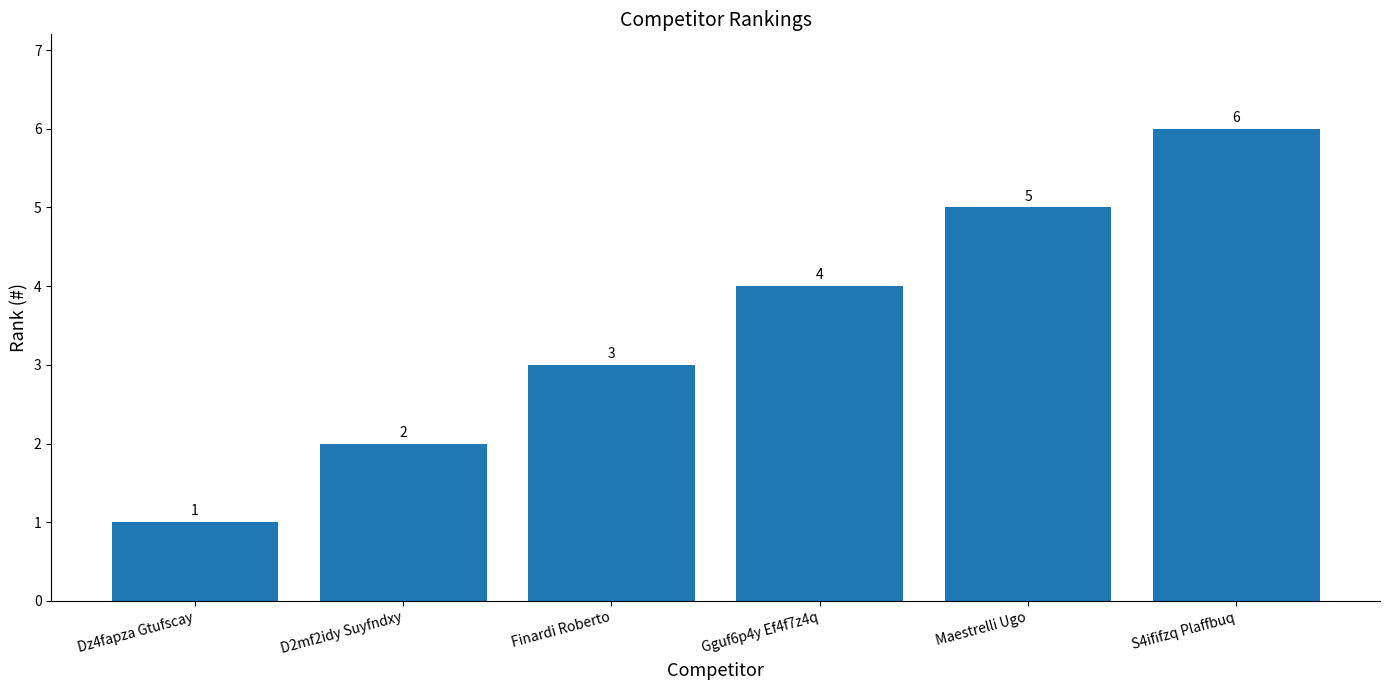

What is the sum of the values at Finardi Roberto and Dz4fapza Gtufscay?

4